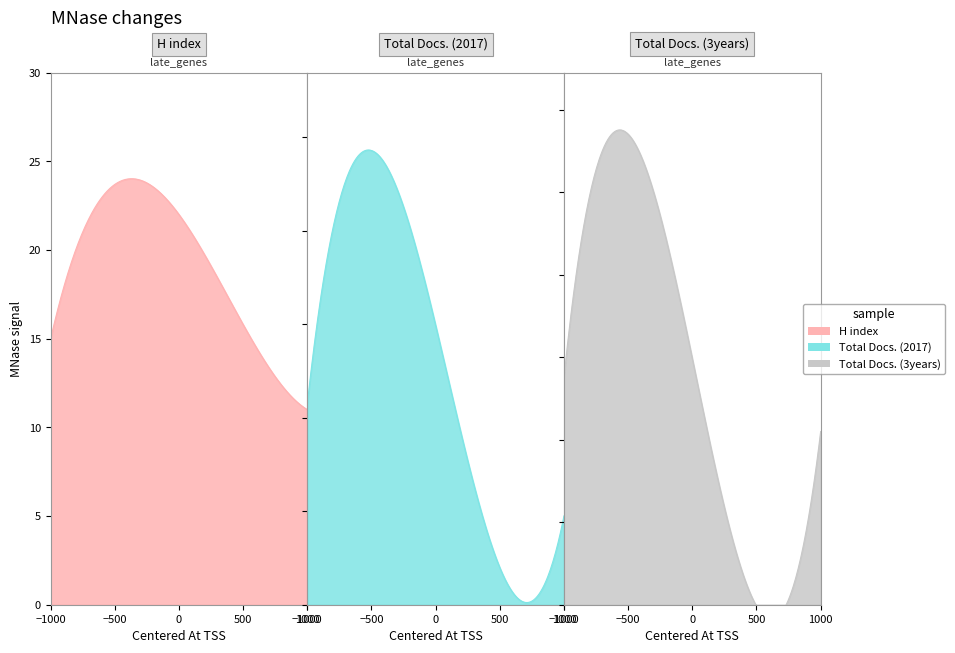

True or false: H index and Total Docs. (3years) cross at least once.

False